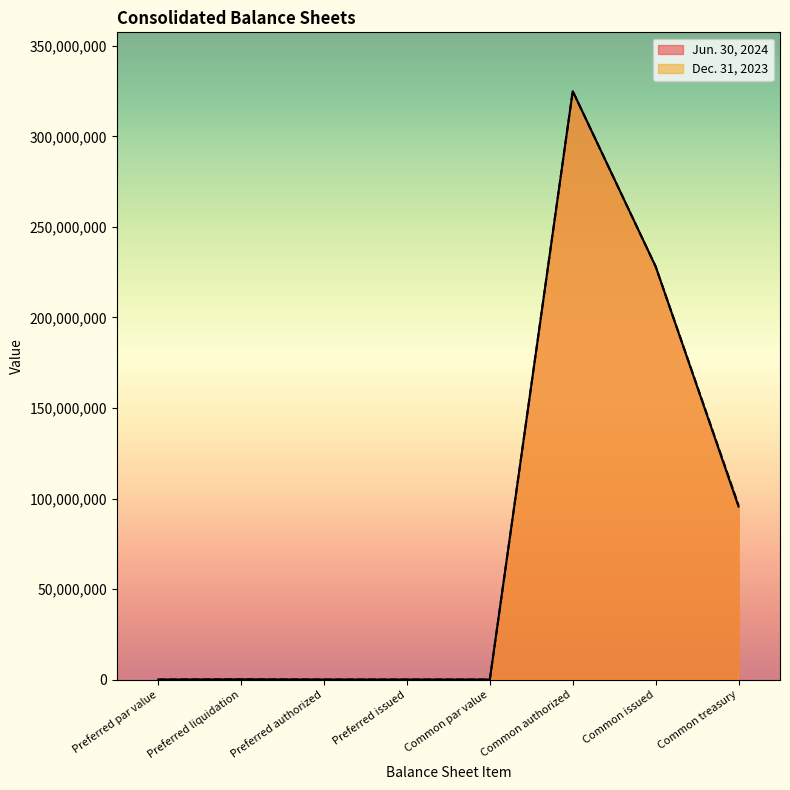

List the series in order of their peak value, highest first.

Jun. 30, 2024, Dec. 31, 2023